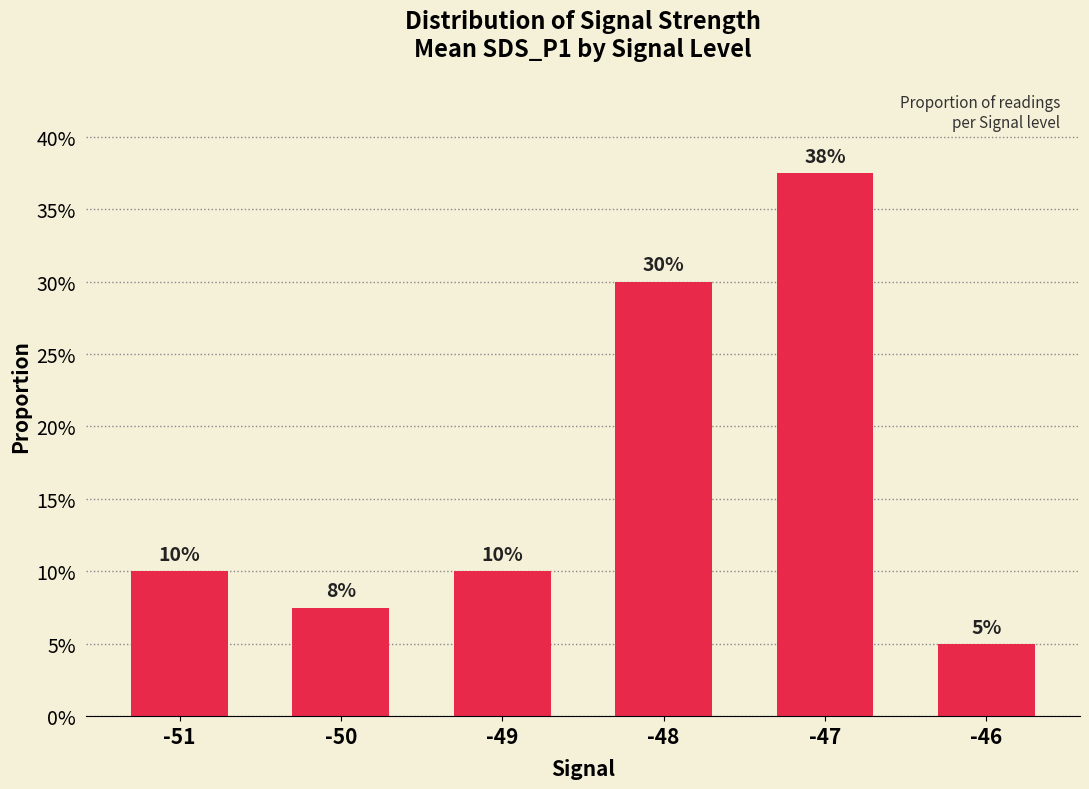

How many bars are there in total?

6